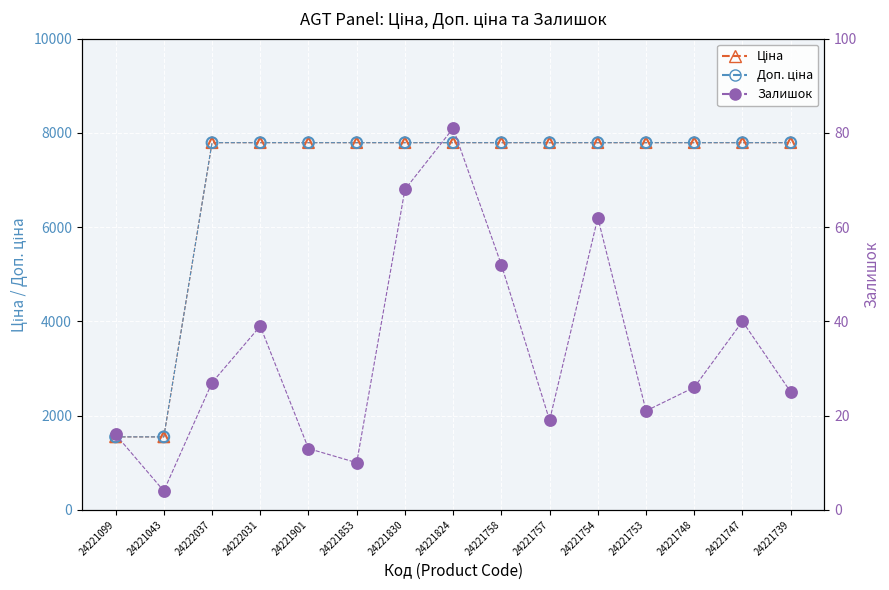

What are all the series names shown in the legend?

Ціна, Доп. ціна, Залишок